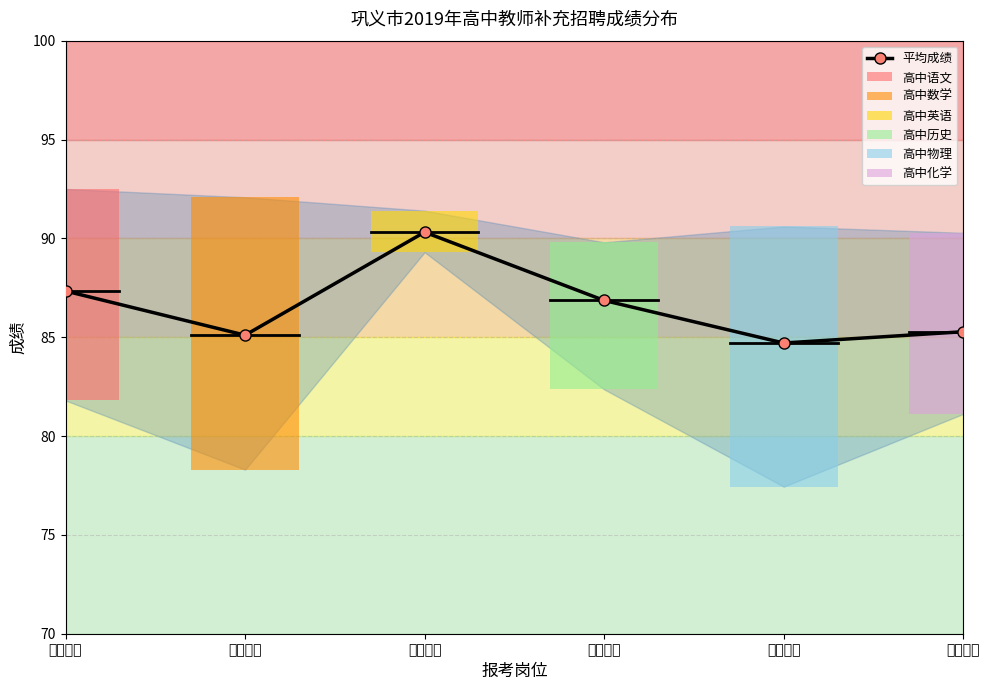

The chart shows a value of 90.3 at 高中英语. True or false?

True